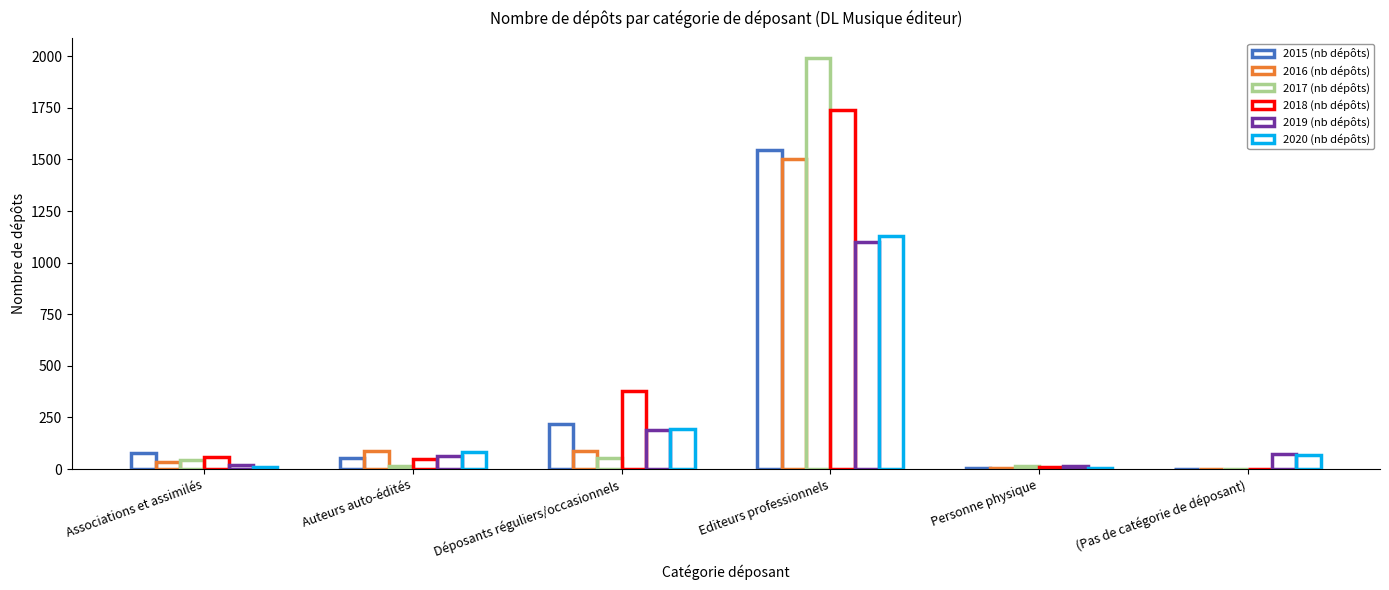

What is the total value across all series at Personne physique?

55